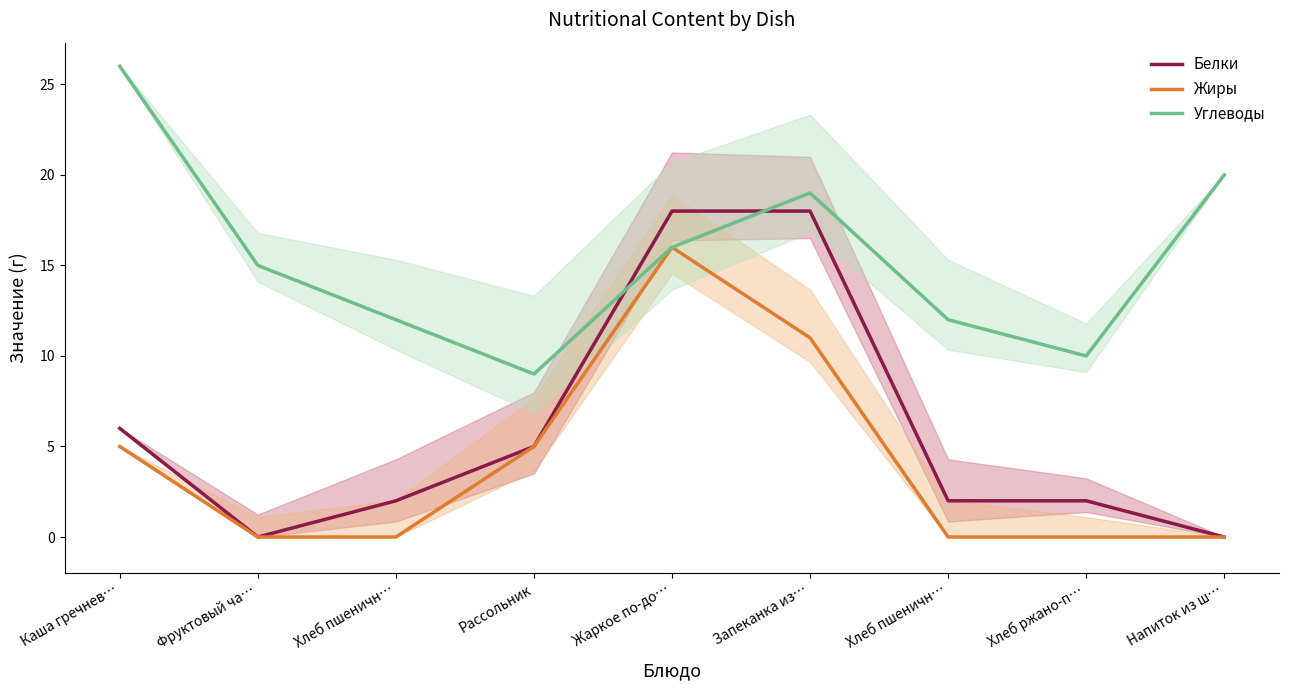

What is the difference between the maximum and minimum values in the Белки series?

18